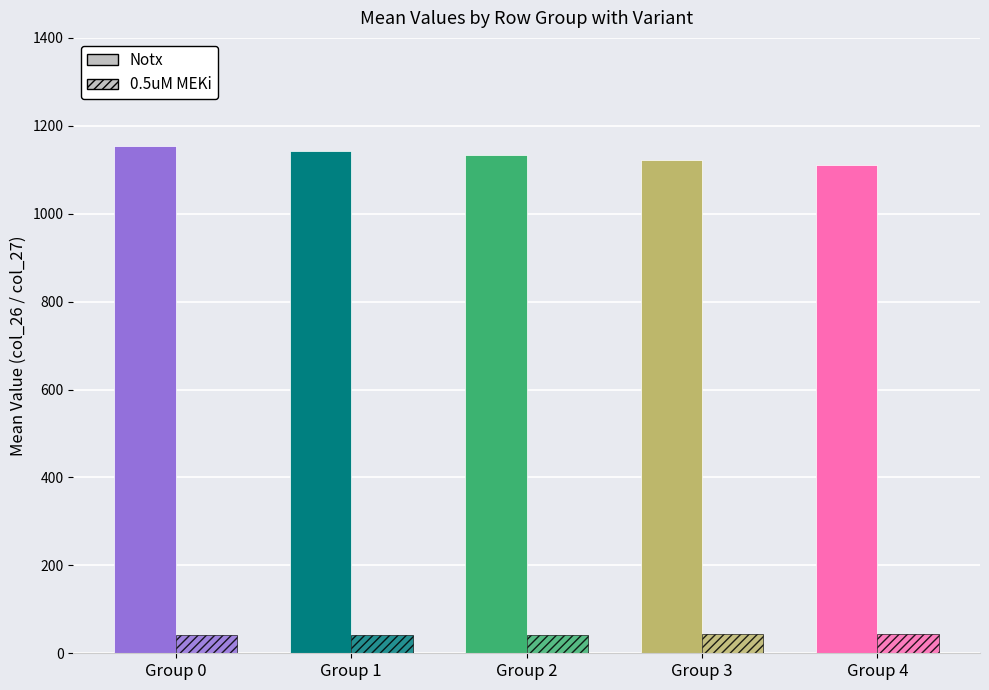

At how many categories does at least one series exceed 735?

5